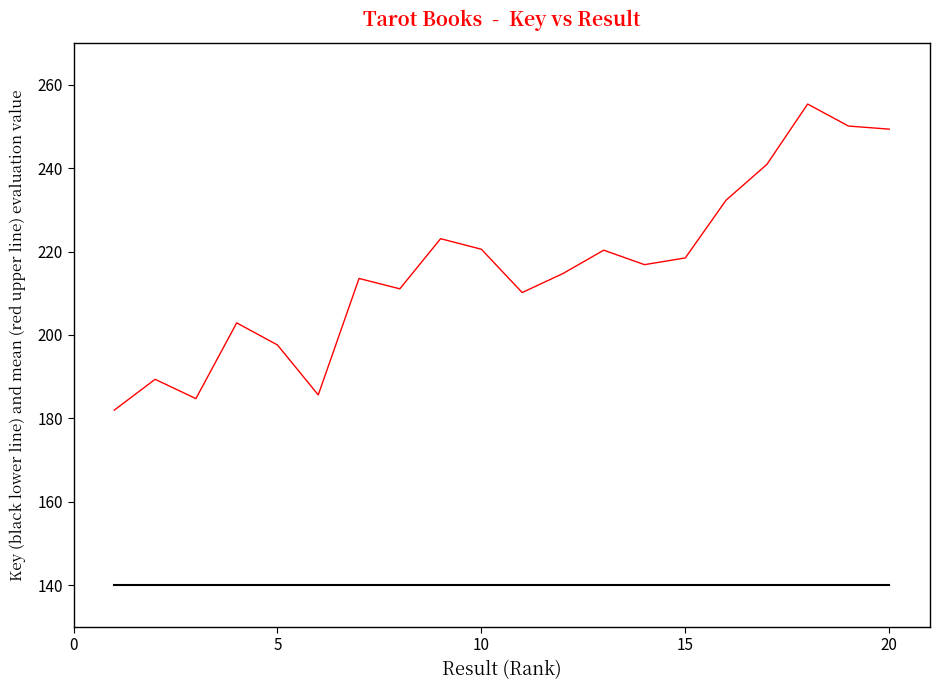

What is the minimum value shown in the chart?

140.0